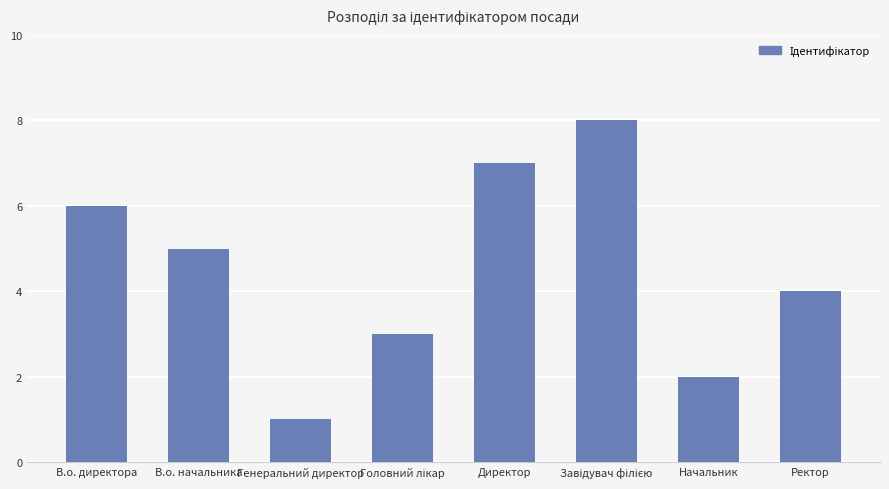

Approximately how many times larger is the value at В.о. начальника compared to В.о. директора?

0.8